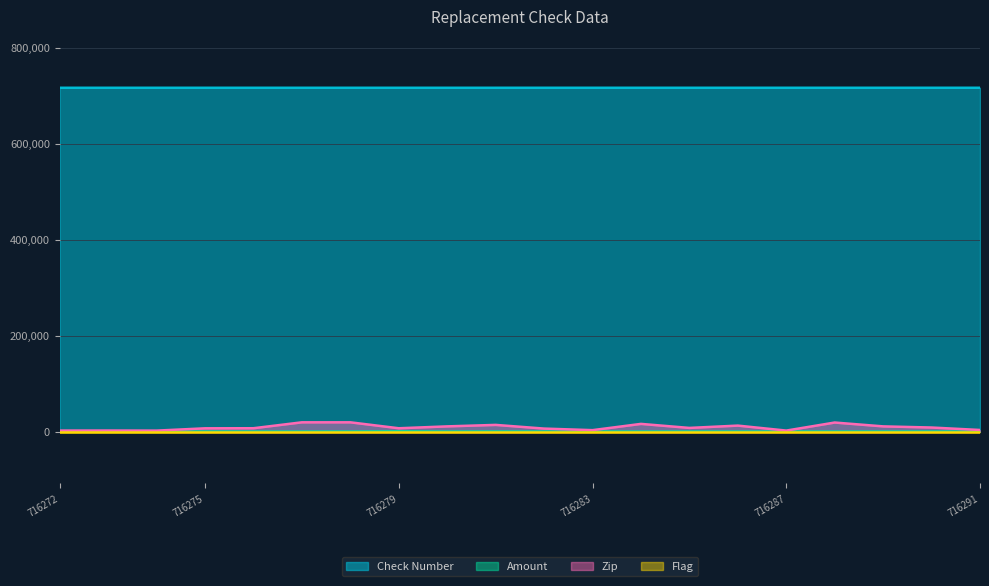

True or false: Check Number and Zip cross at least once.

False